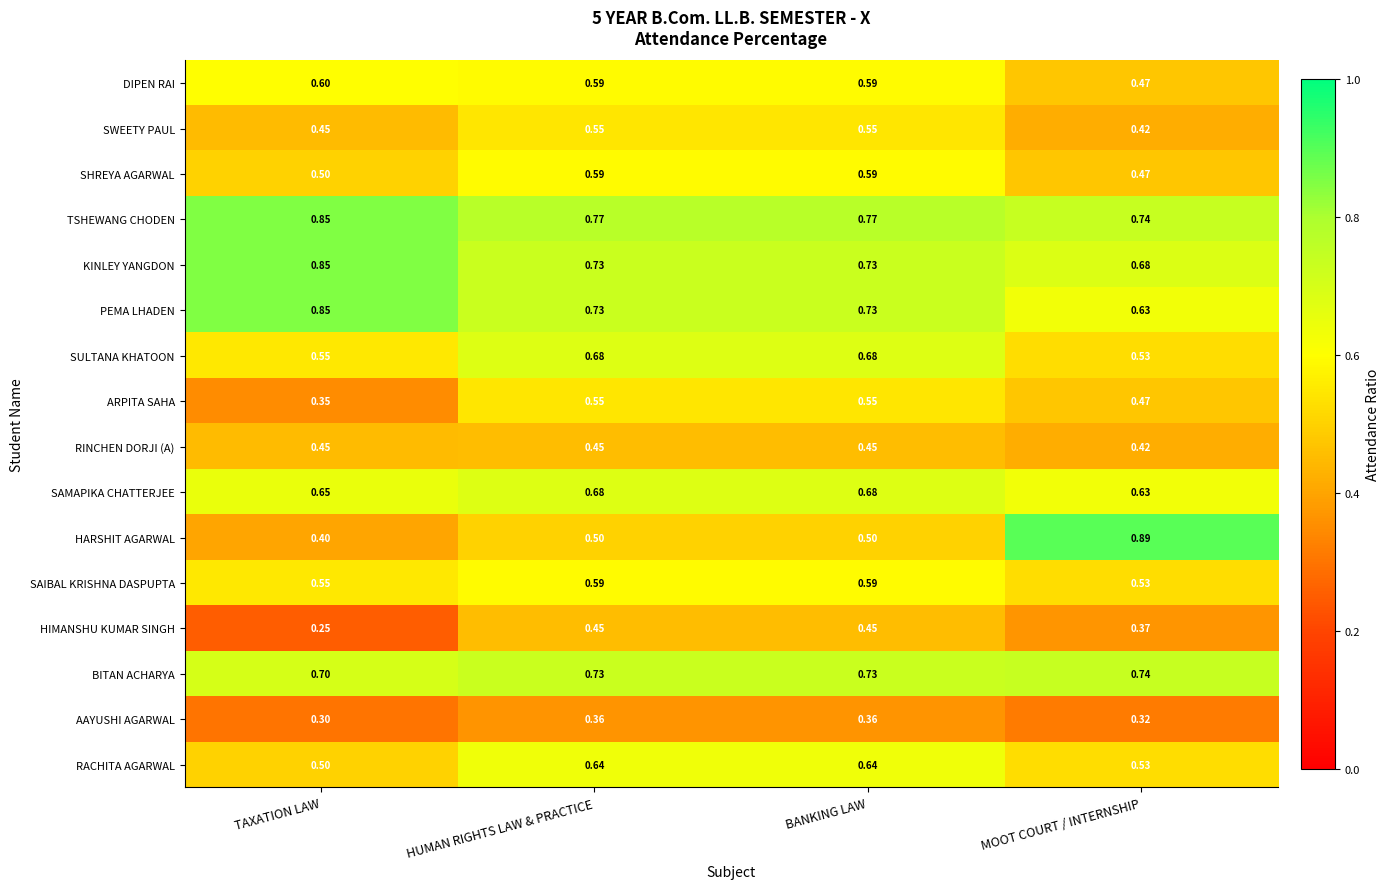

At which label is BITAN ACHARYA closest to 0?

TAXATION LAW